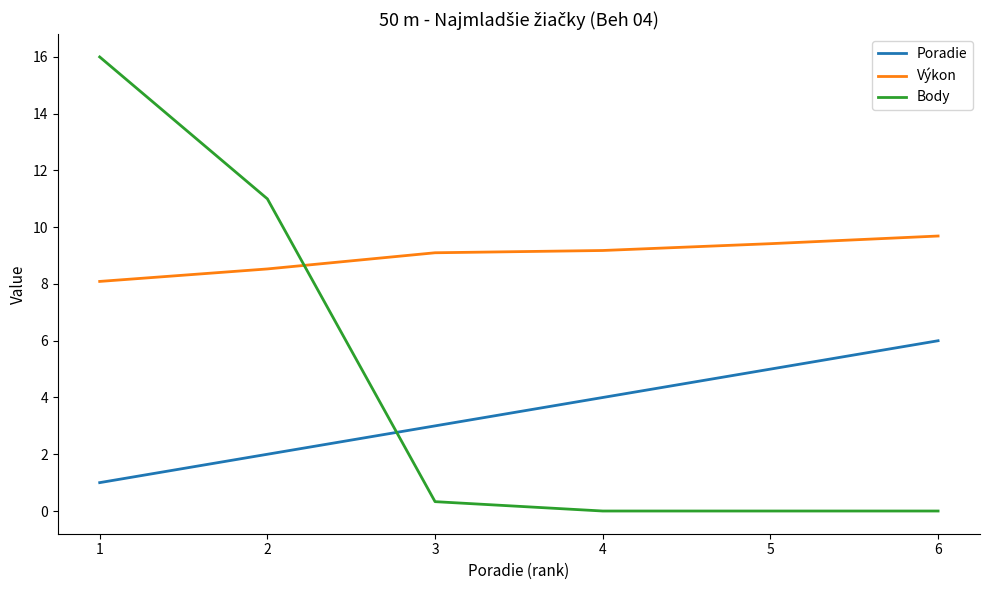

What is the difference between the maximum and minimum values in the Body series?

16.0